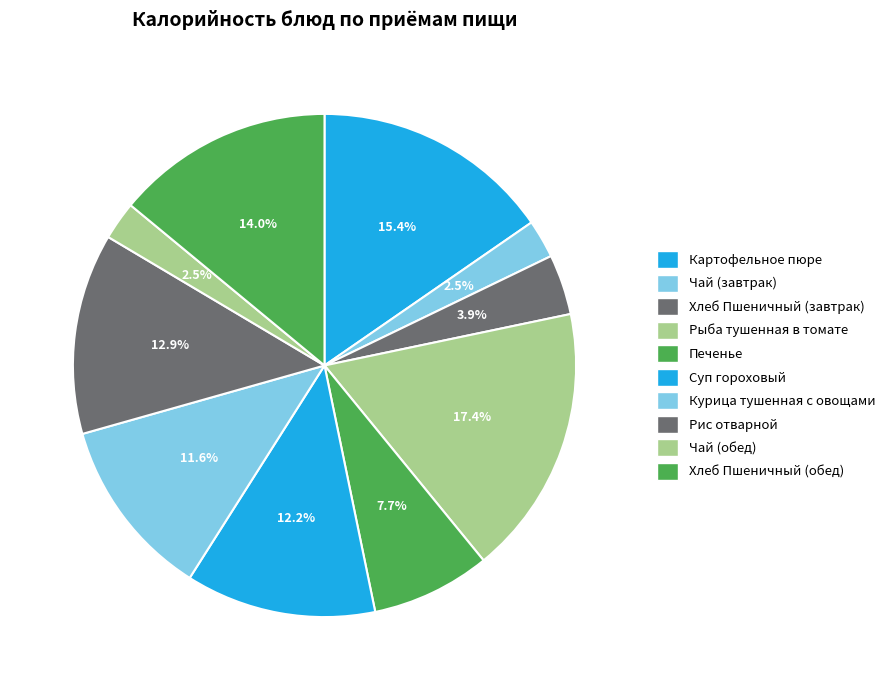

What percentage do Печенье and Рис отварной together represent?

20.6%